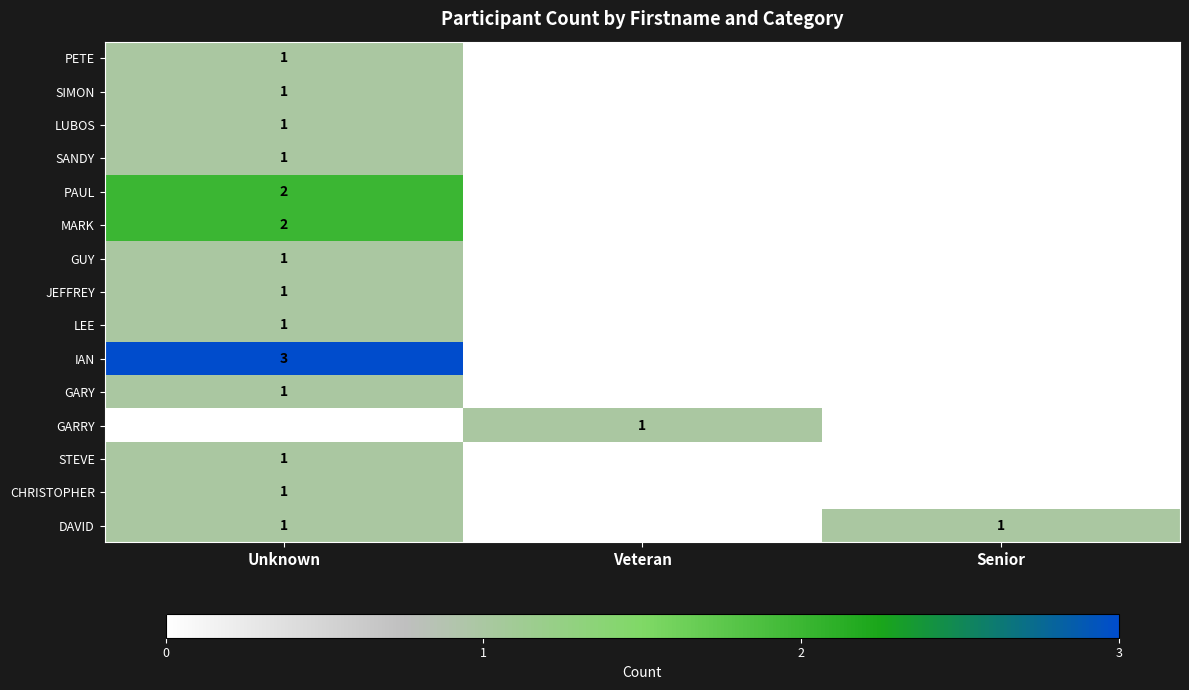

What is the spread (max minus min) of values at Unknown?

3